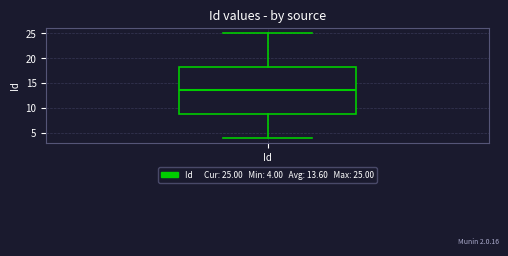

Read this box plot against the y-axis: the position of the median line, the range covered by the box, and the ends of both whiskers. The values are not printed on the chart, so give them approximately, as read against the axis.

median 13.5, box 9.0 to 18.5, whiskers 4.0 to 25.0